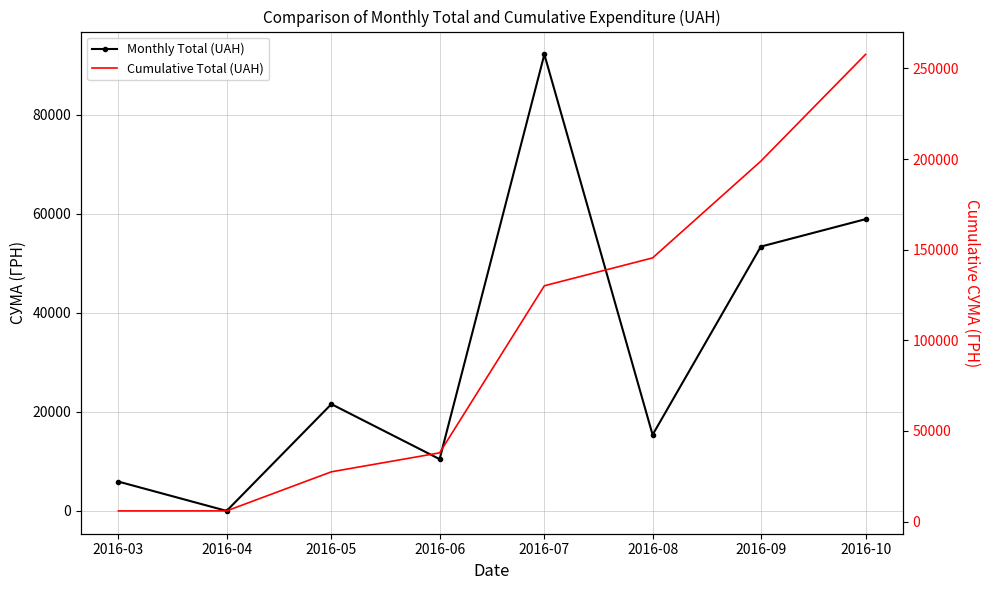

True or false: Cumulative Total (UAH) and Monthly Total (UAH) intersect in this chart.

False